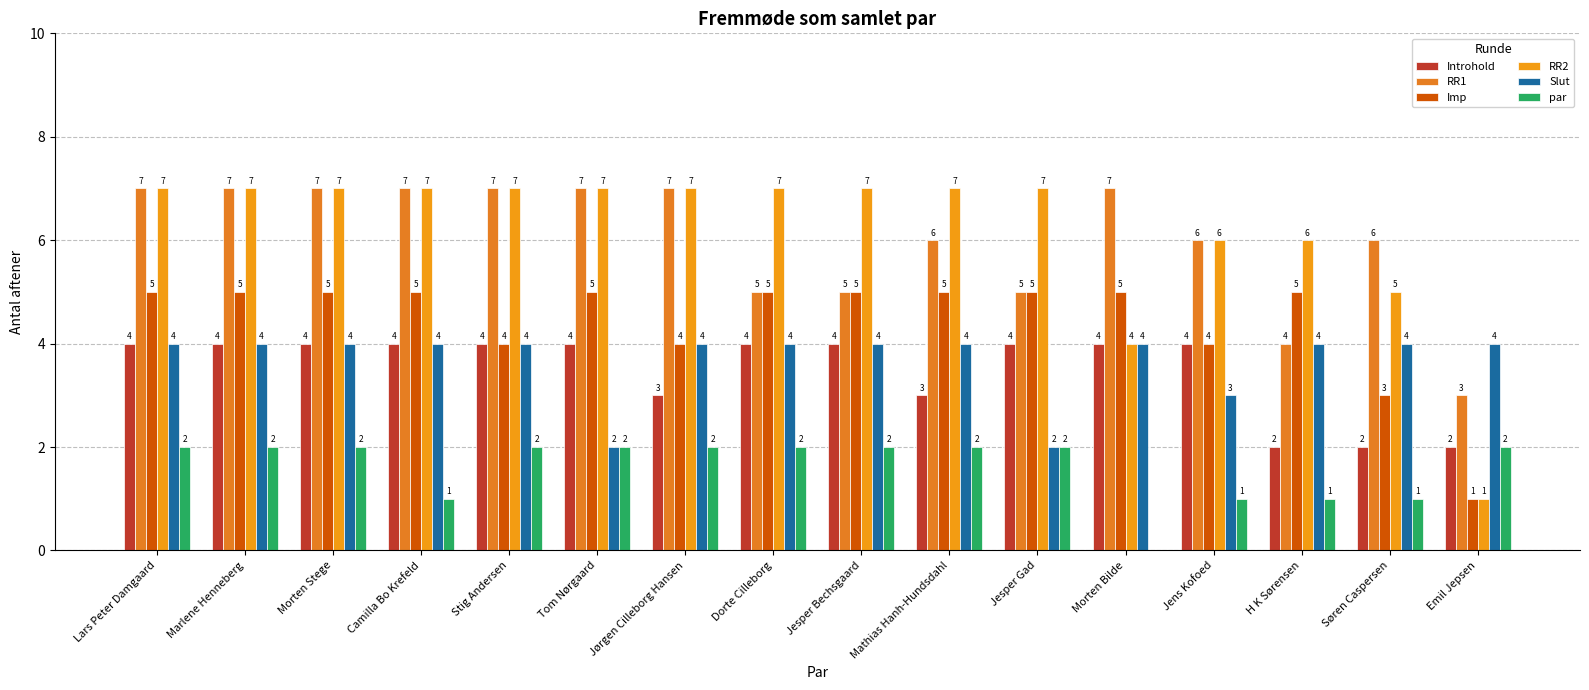

The value of RR1 at H K Sørensen is 1. True or false?

False